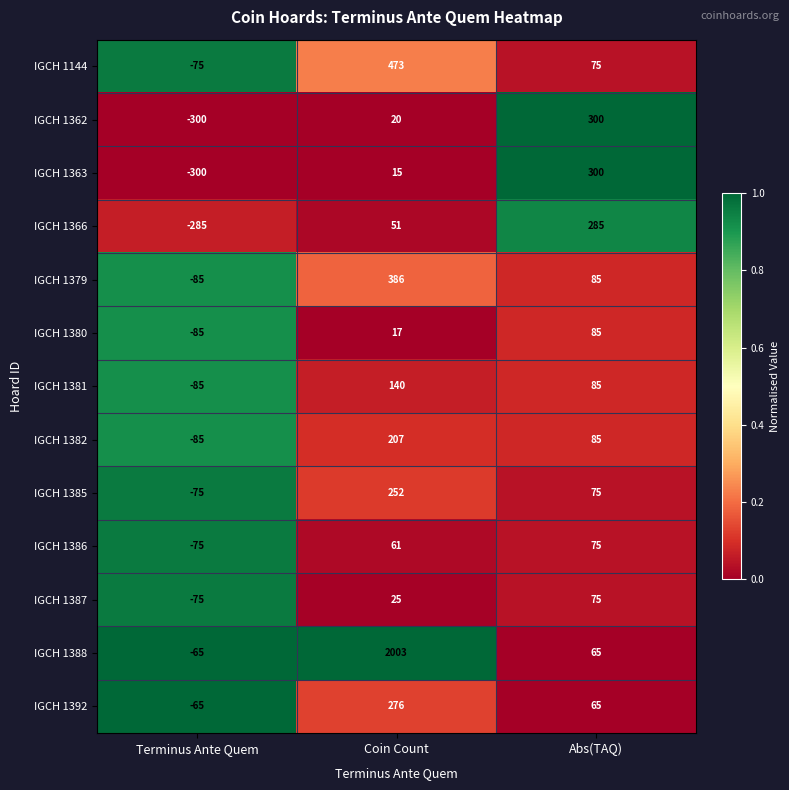

Rank the categories by IGCH 1380 value from lowest to highest.

Terminus Ante Quem, Coin Count, Abs(TAQ)